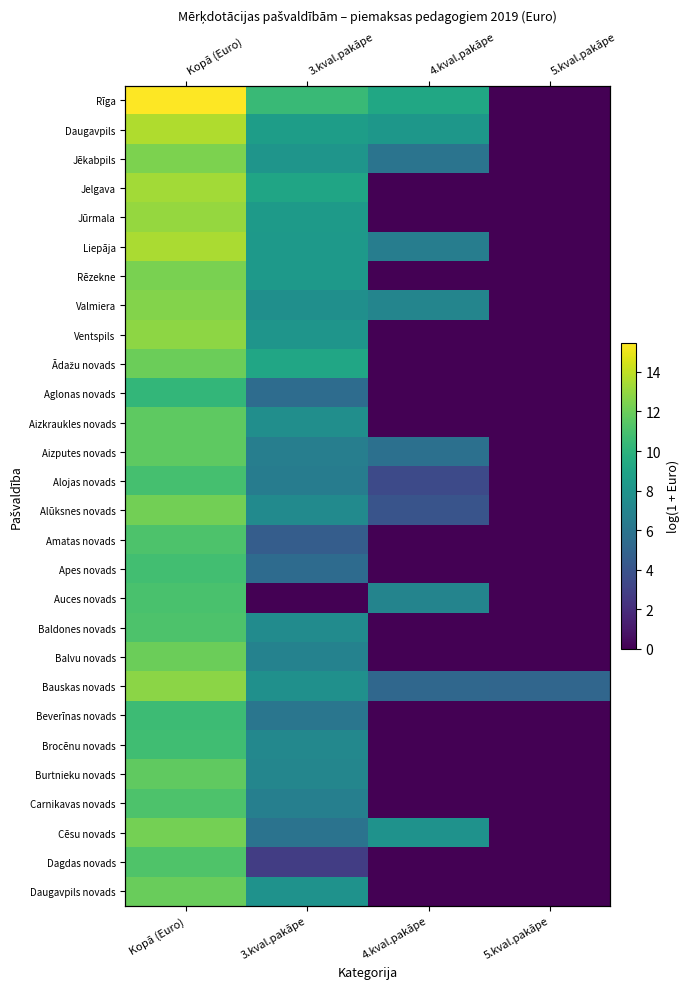

Which label corresponds to the smallest value in the chart?

5.kval.pakāpe